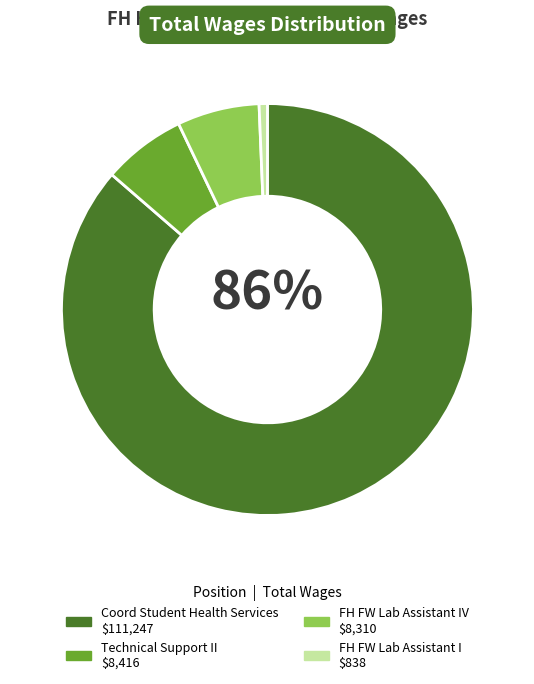

To the nearest percent, what is the average slice percentage?

25%